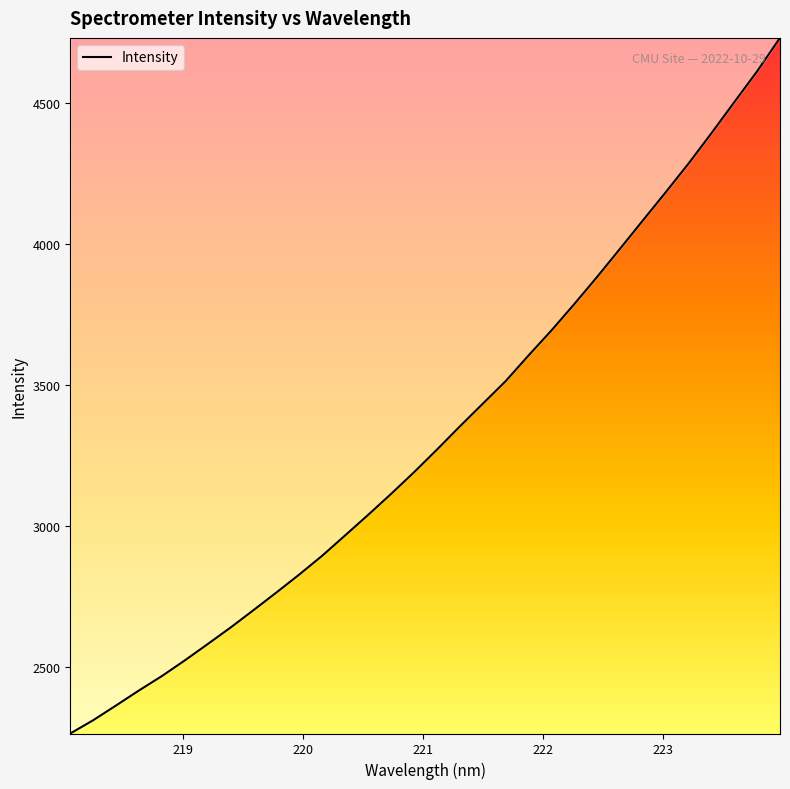

What is the difference between the maximum and minimum values?

2466.6